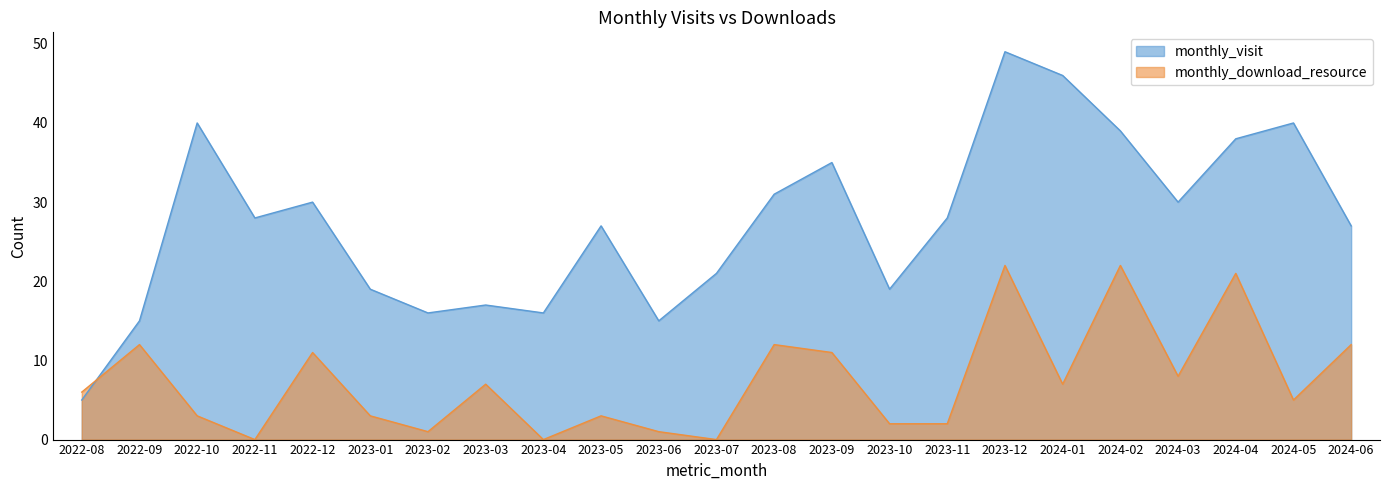

Read the monthly_download_resource value at 2023-06.

1